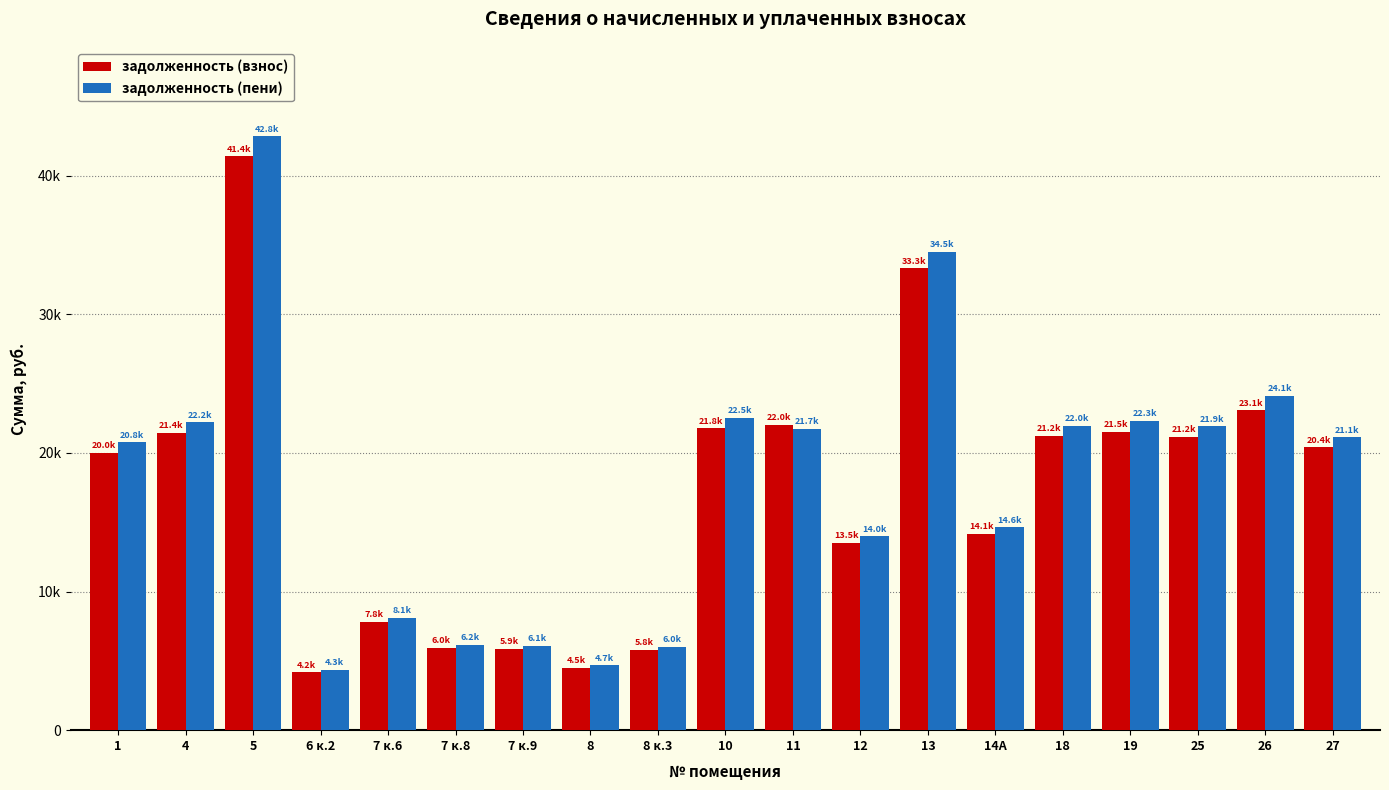

Where does the задолженность (пени) series first go above 21120?

4